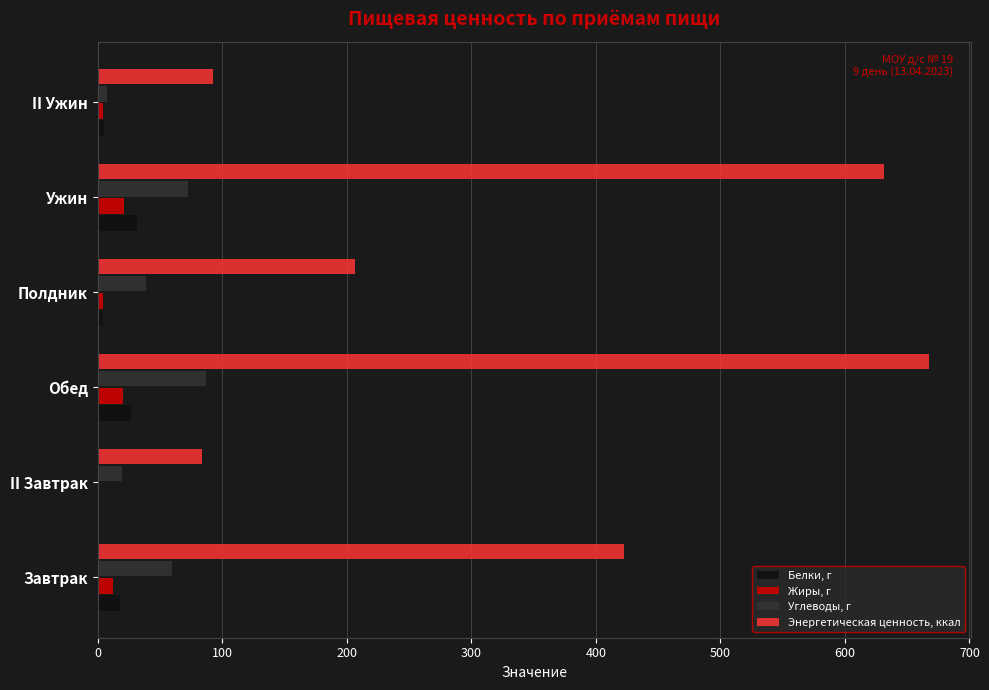

Between Полдник and Ужин, which series saw the biggest shift?

Энергетическая ценность, ккал